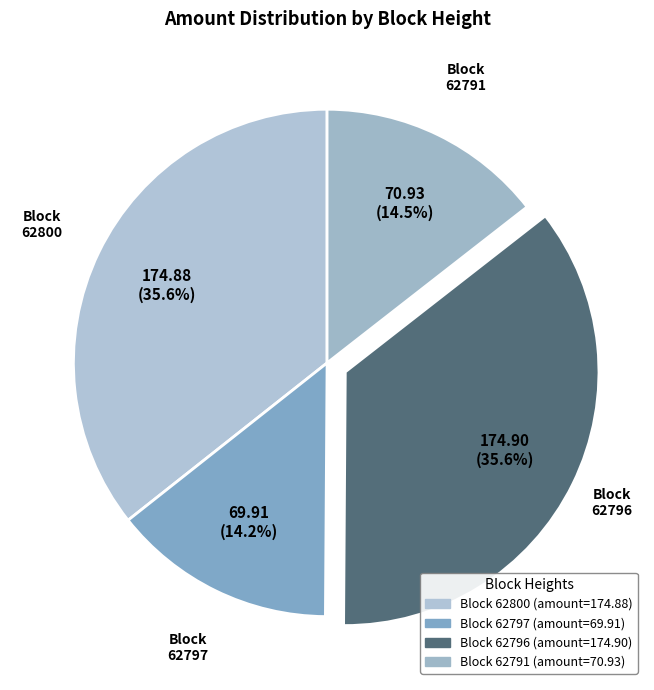

Which slice is the smallest?

62797